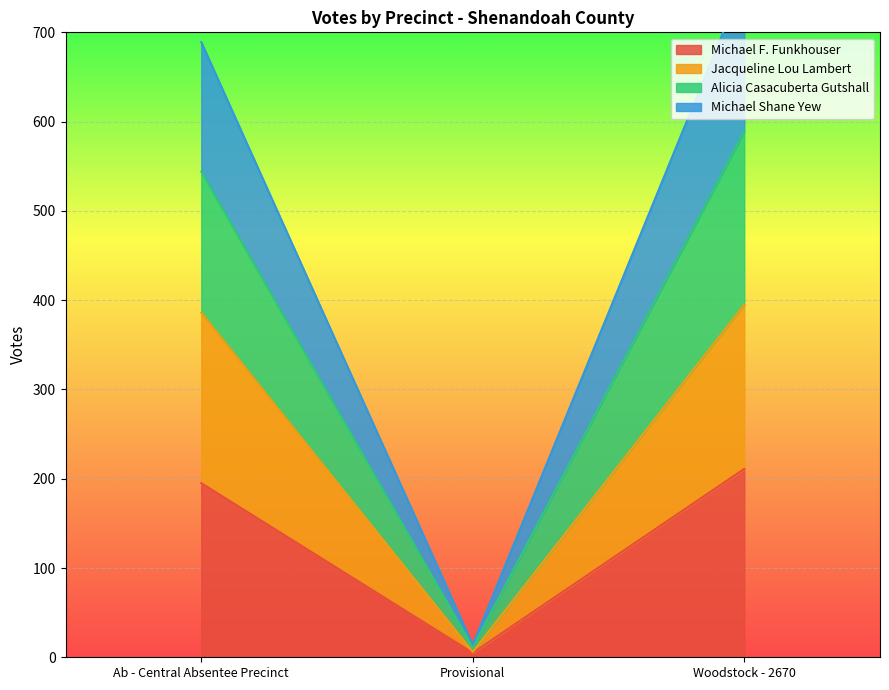

What is the maximum value for Michael F. Funkhouser?

211